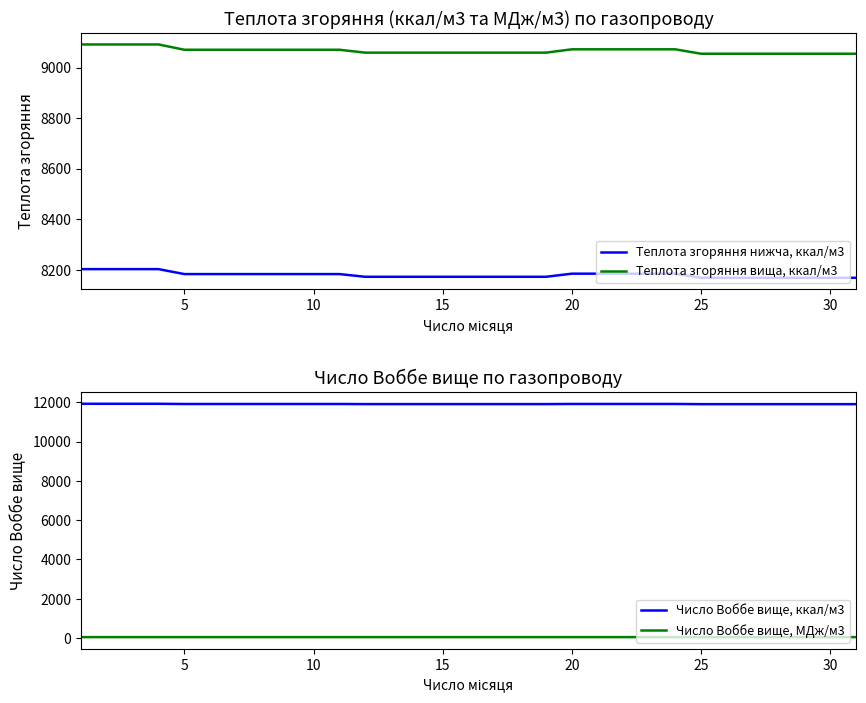

The value of Число Воббе вище, МДж/м3 at 10 is 49.9. True or false?

True